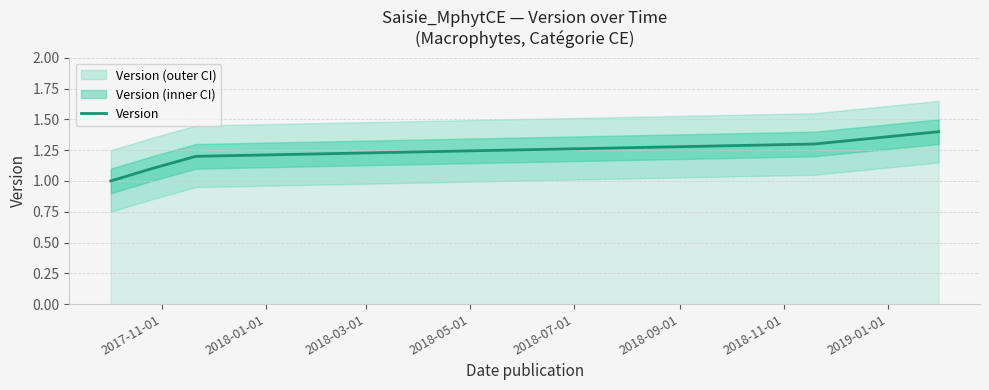

How many values are between 1 and 2?

5